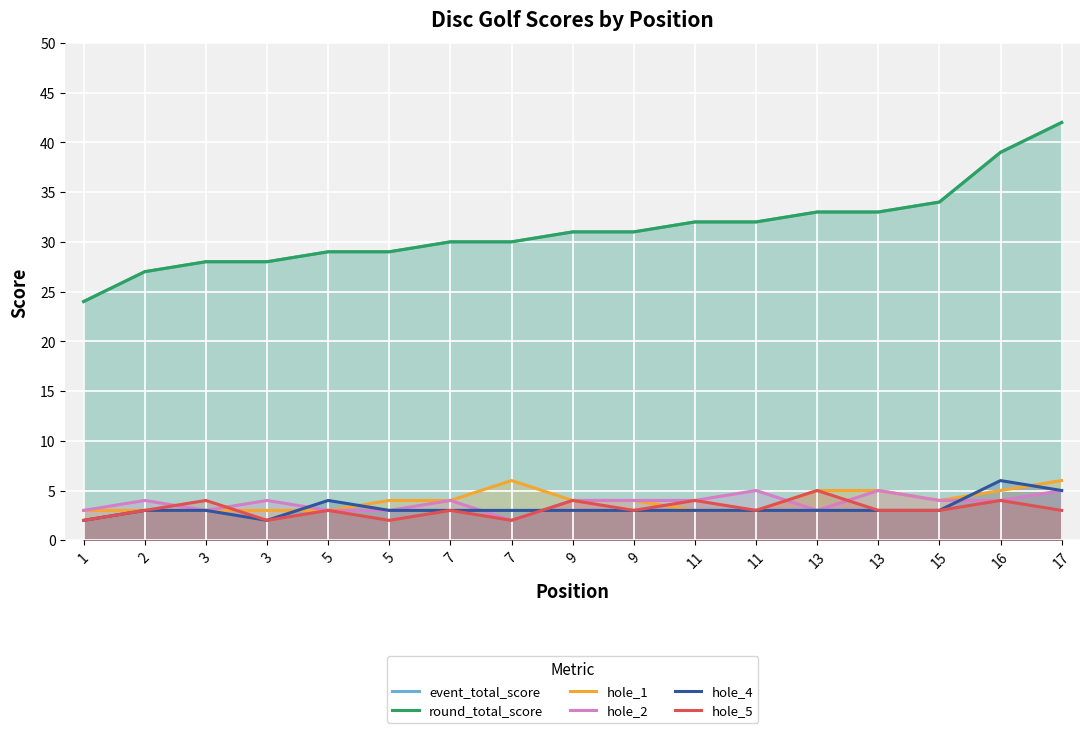

What are all the series names shown in the legend?

event_total_score, round_total_score, hole_1, hole_2, hole_4, hole_5